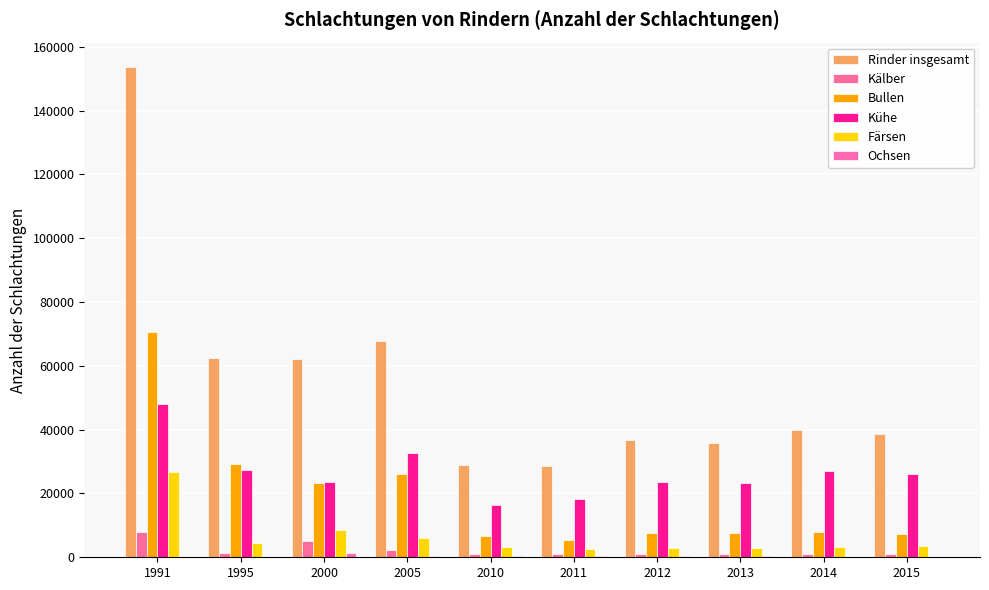

How many categories are shown in the chart?

10